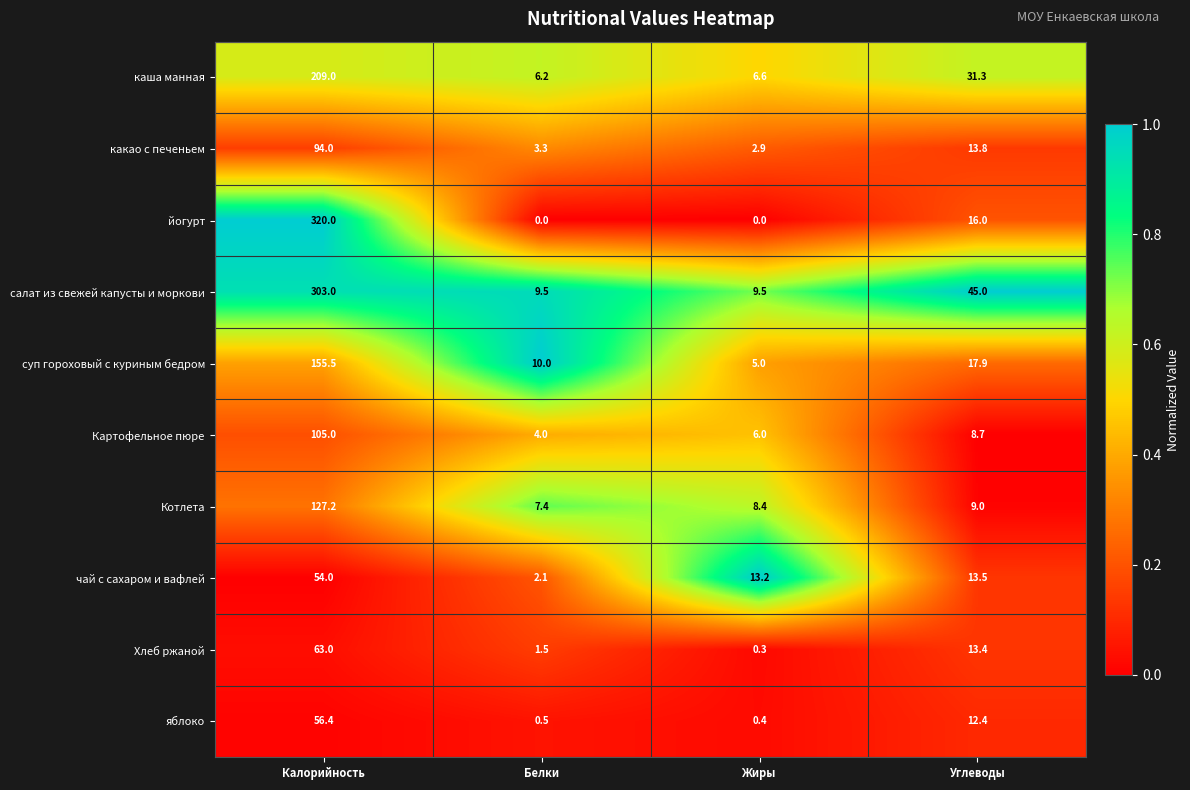

The чай с сахаром и вафлей series shows 18.6 at Жиры. True or false?

False